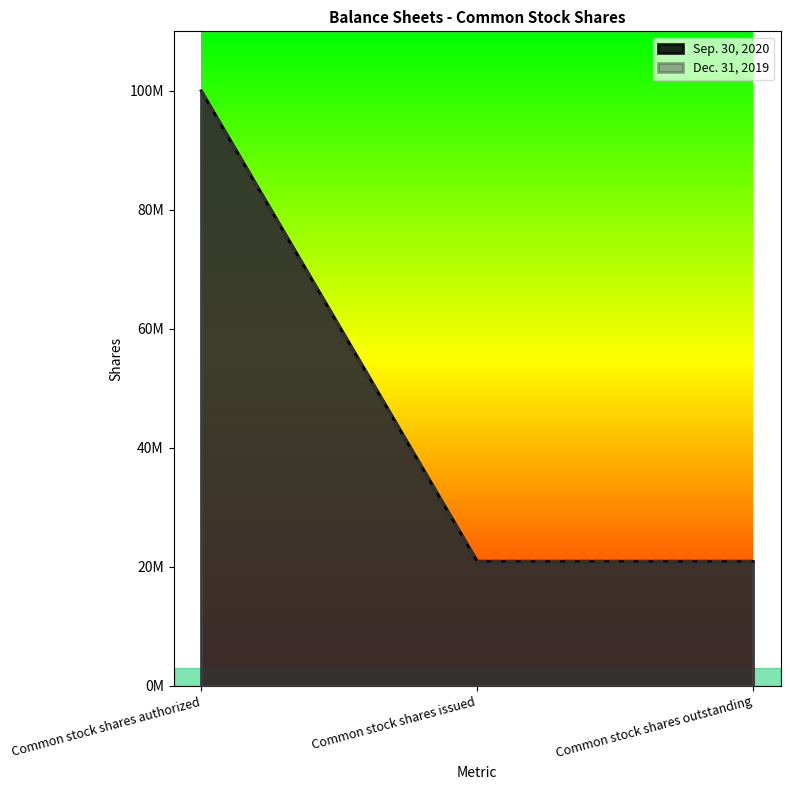

Which series changed the most between Common stock shares authorized and Common stock shares outstanding?

Sep. 30, 2020